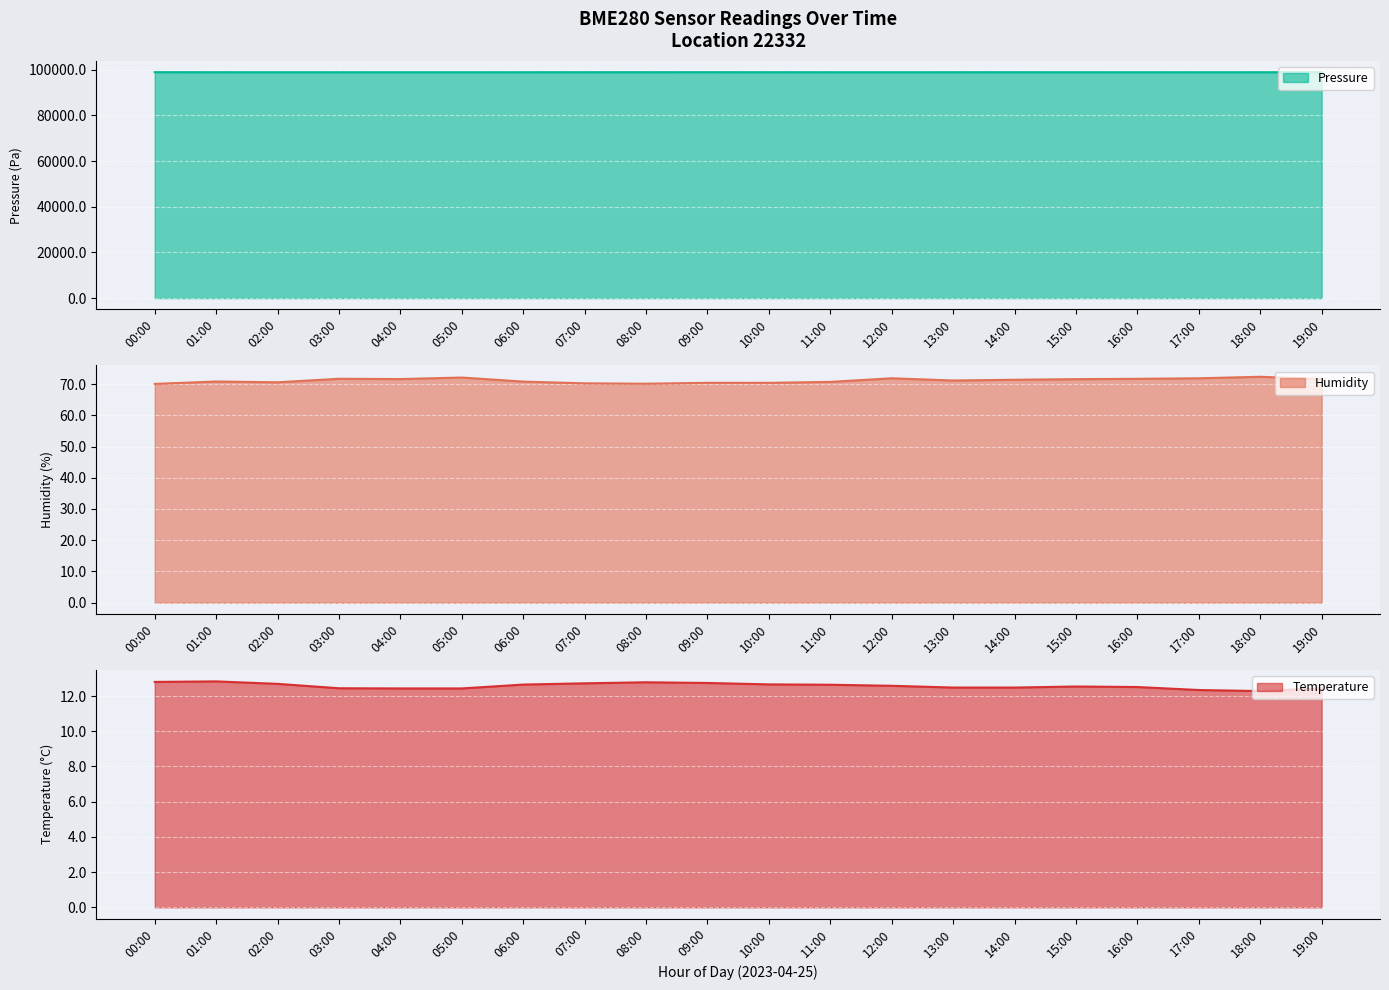

The humidity series shows 71.0 at 19:00. True or false?

True